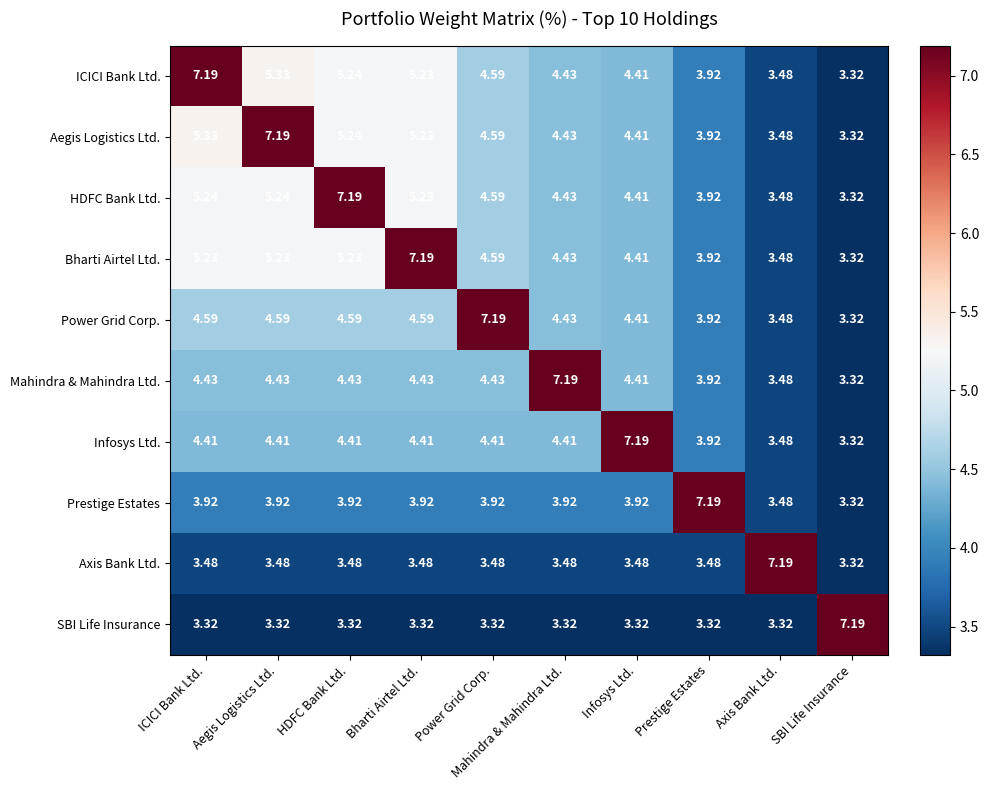

Where does the Infosys Ltd. series first go above 4?

ICICI Bank Ltd.